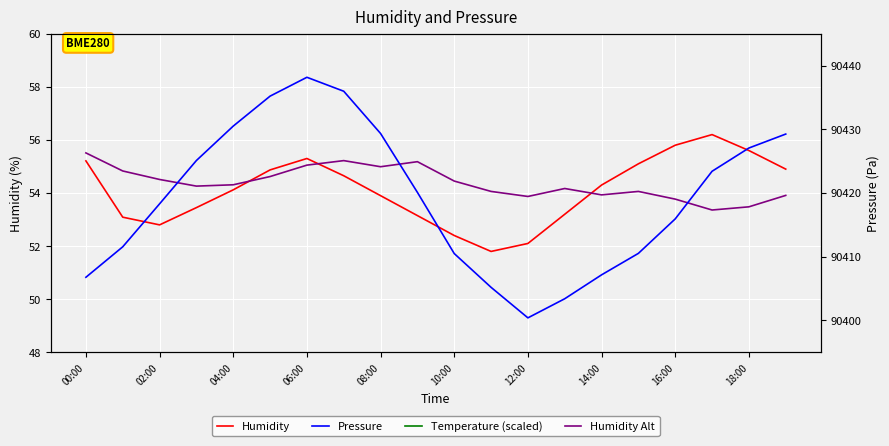

What is the total value across all series at 18:00?

183928.4